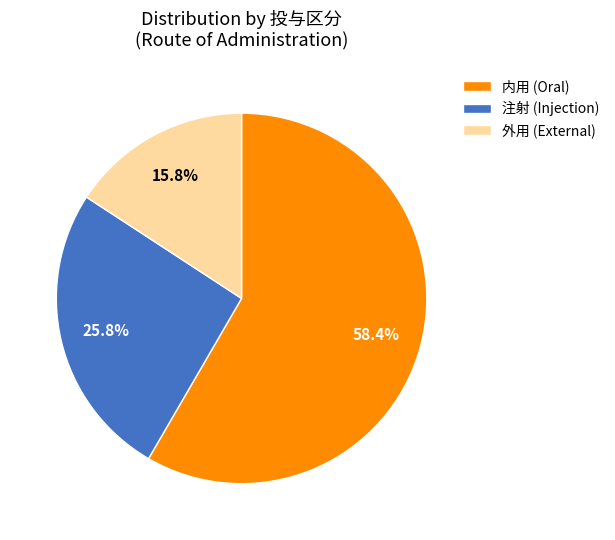

Which category accounts for the majority?

内用 (Oral)